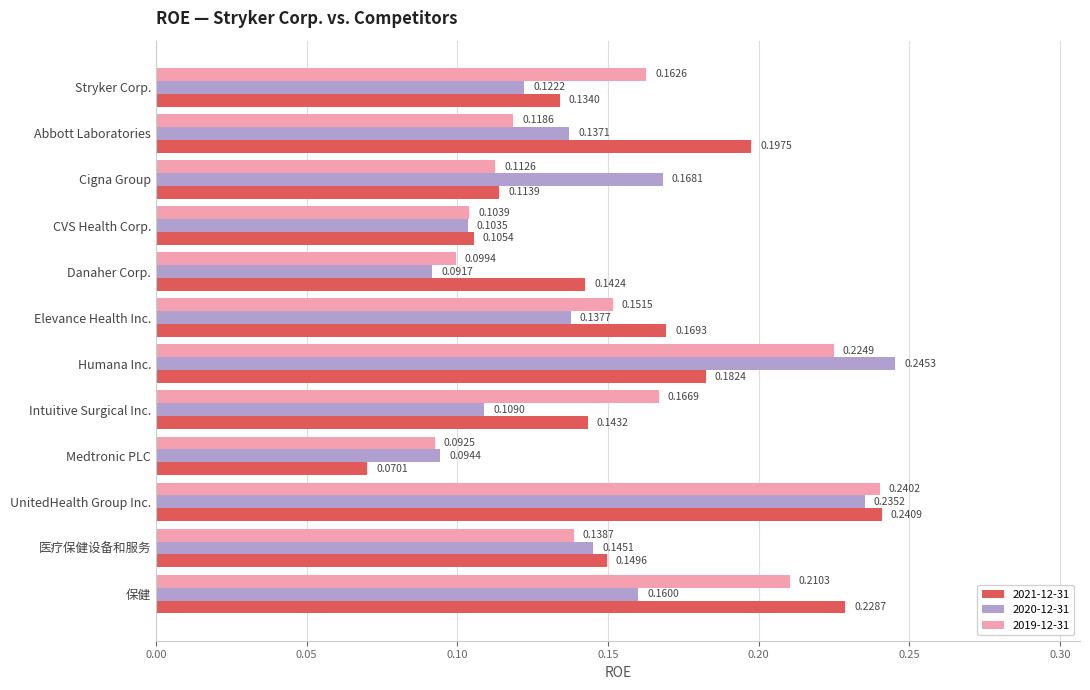

Which series has the largest total across all categories?

2021-12-31